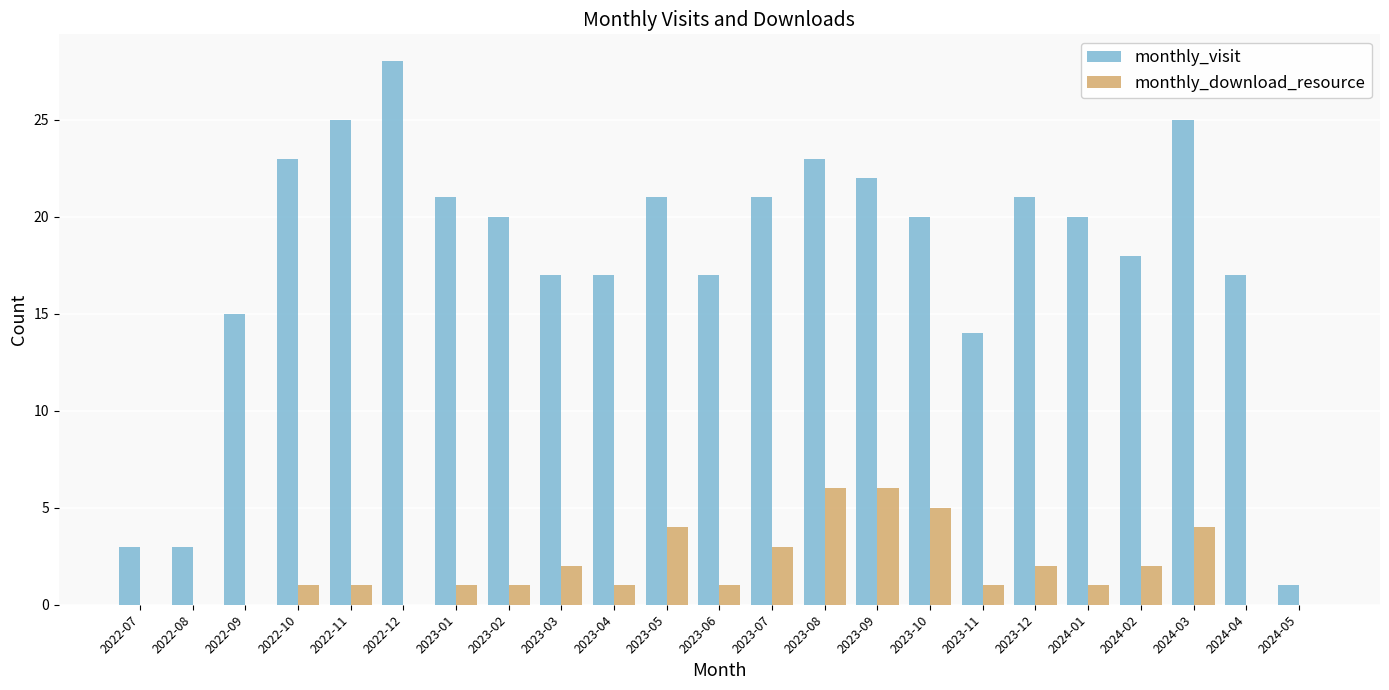

Between 2023-05 and 2024-01, which series saw the biggest shift?

monthly_download_resource